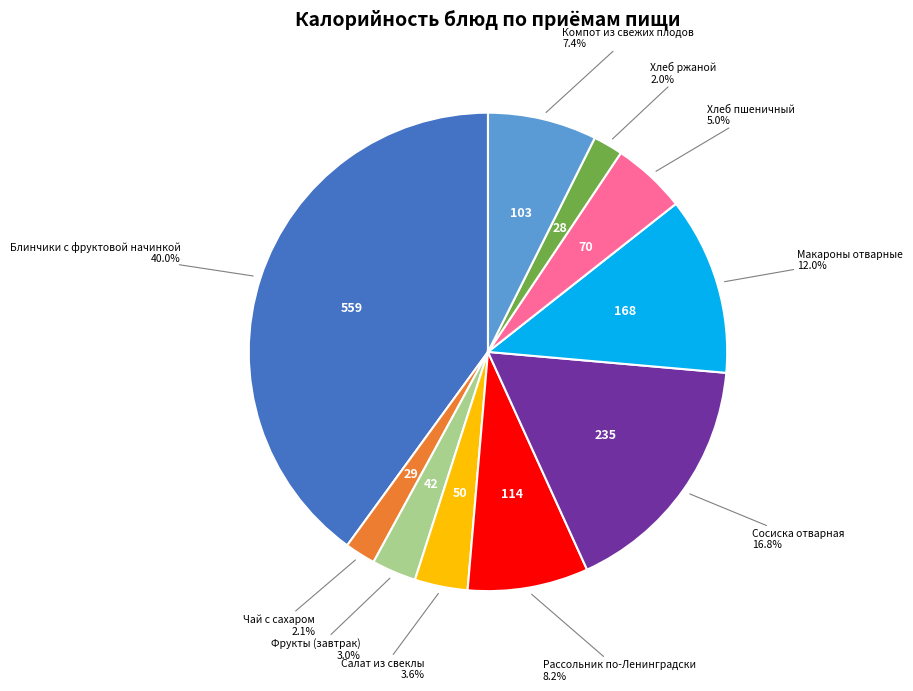

To the nearest percent, what percentage of the pie is Хлеб пшеничный?

5%